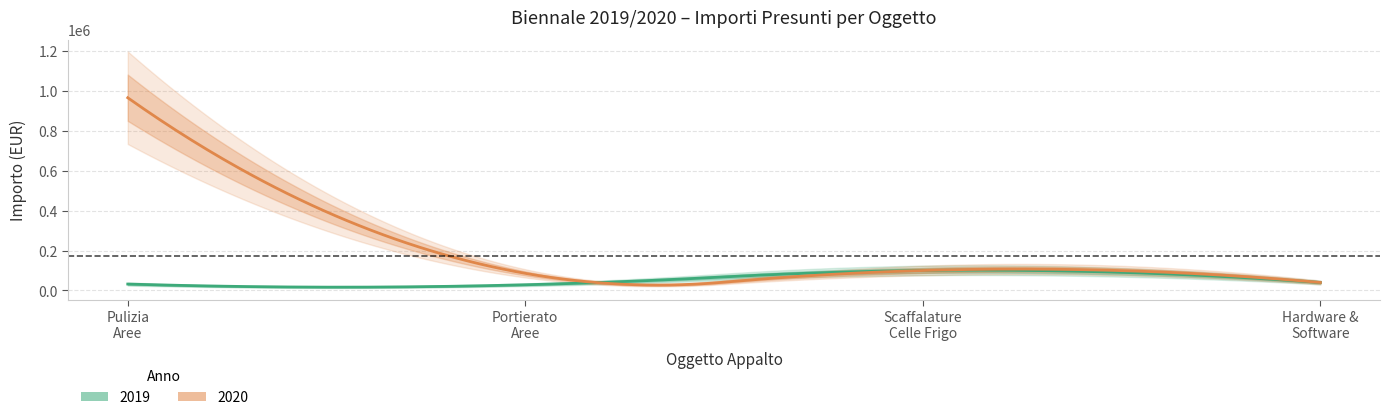

Reading right to left, transcribe all the data shown in this chart.

2019: 40000	100000	28572	32142
2020: 40000	100000	85715	964200